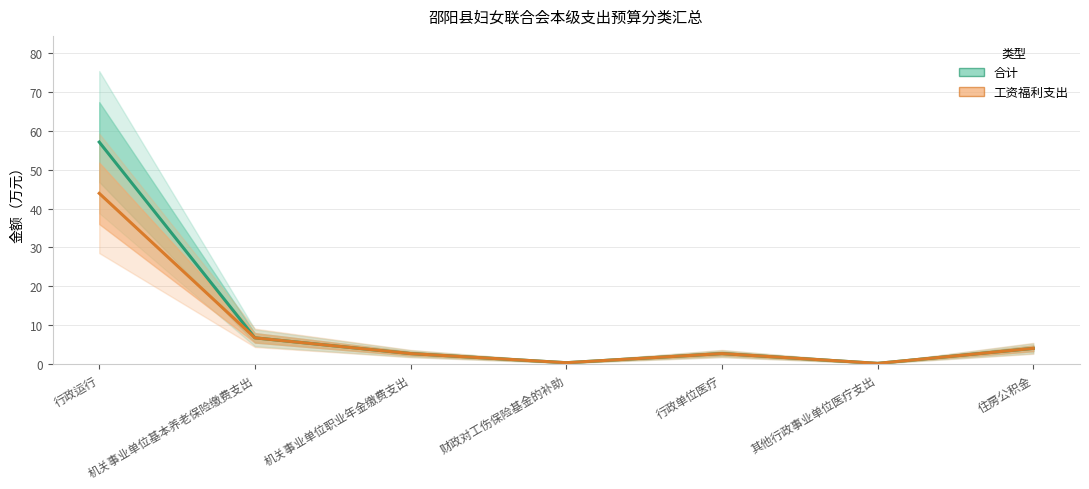

True or false: 工资福利支出 and 合计 intersect in this chart.

False